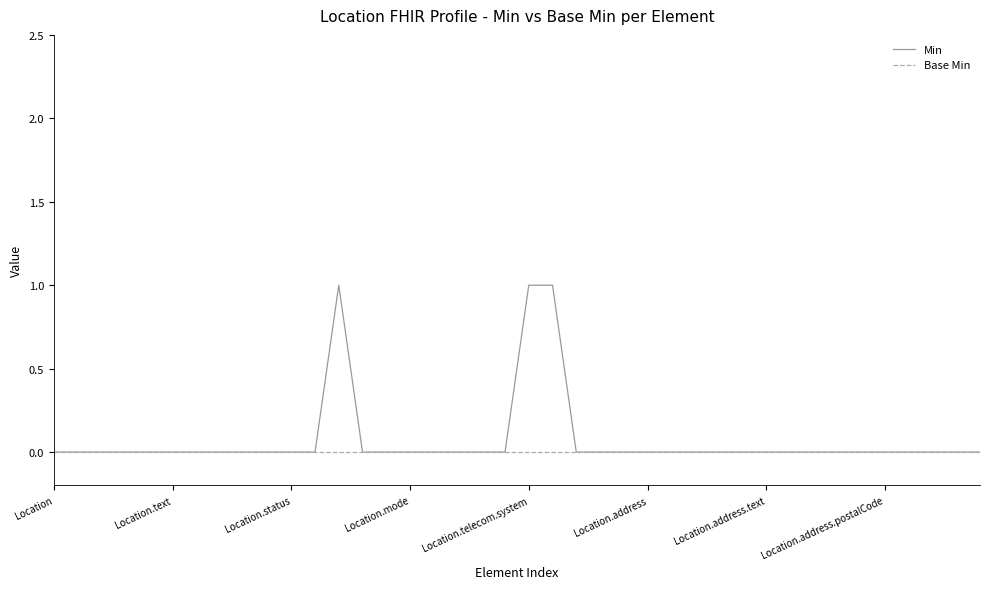

Rank the series by their maximum value, from lowest to highest.

Base Min, Min